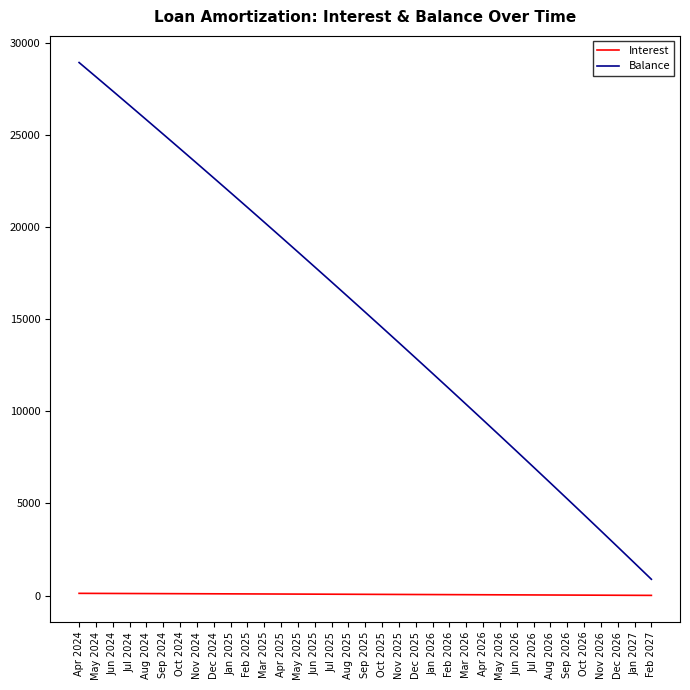

True or false: Interest has a value of 96.0 at Nov 2024.

True